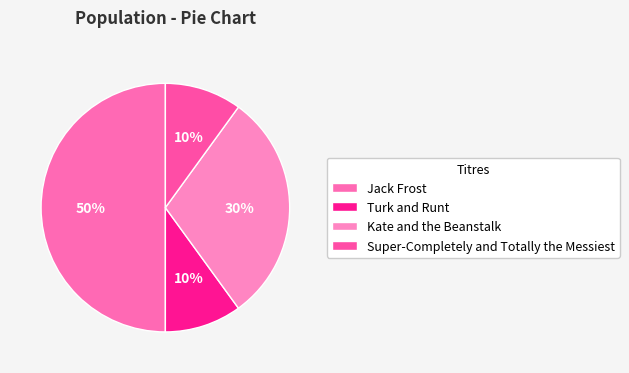

Rank the categories by value from lowest to highest.

Turk and Runt, Super-Completely and Totally the Messiest, Kate and the Beanstalk, Jack Frost